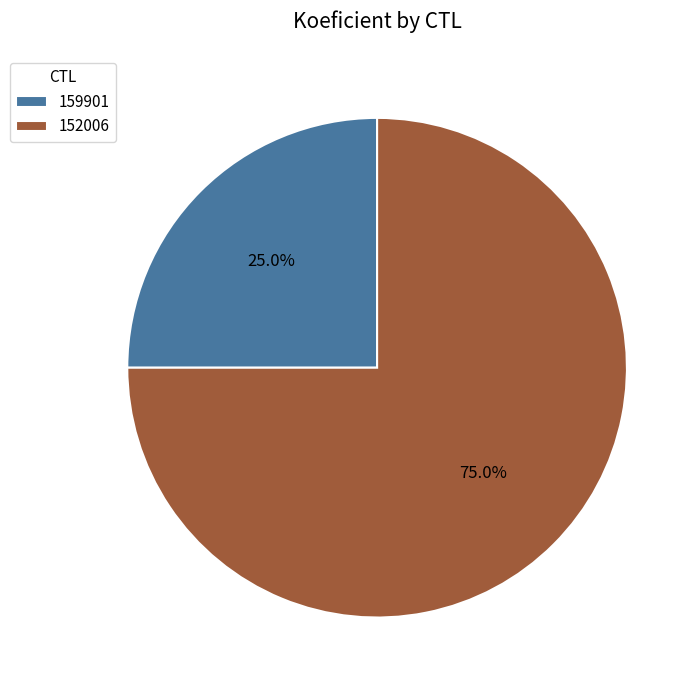

Is there a majority slice in this chart?

Yes